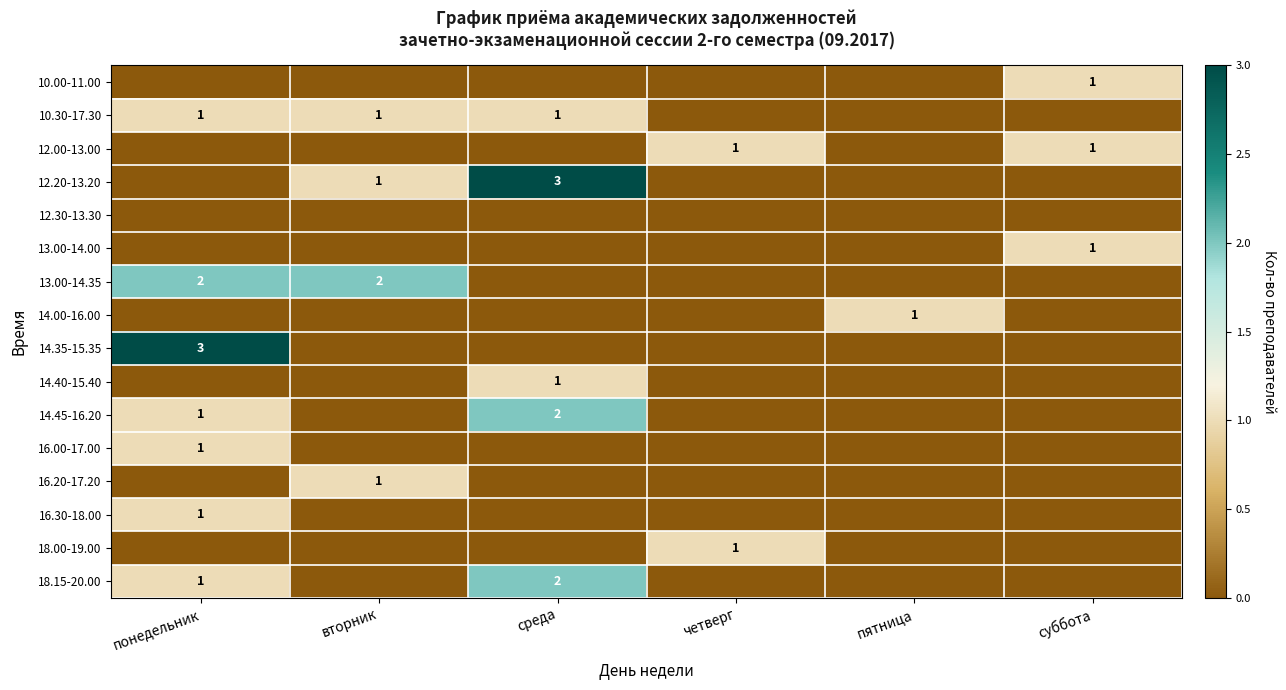

The 12.00-13.00 series shows 1 at суббота. True or false?

True